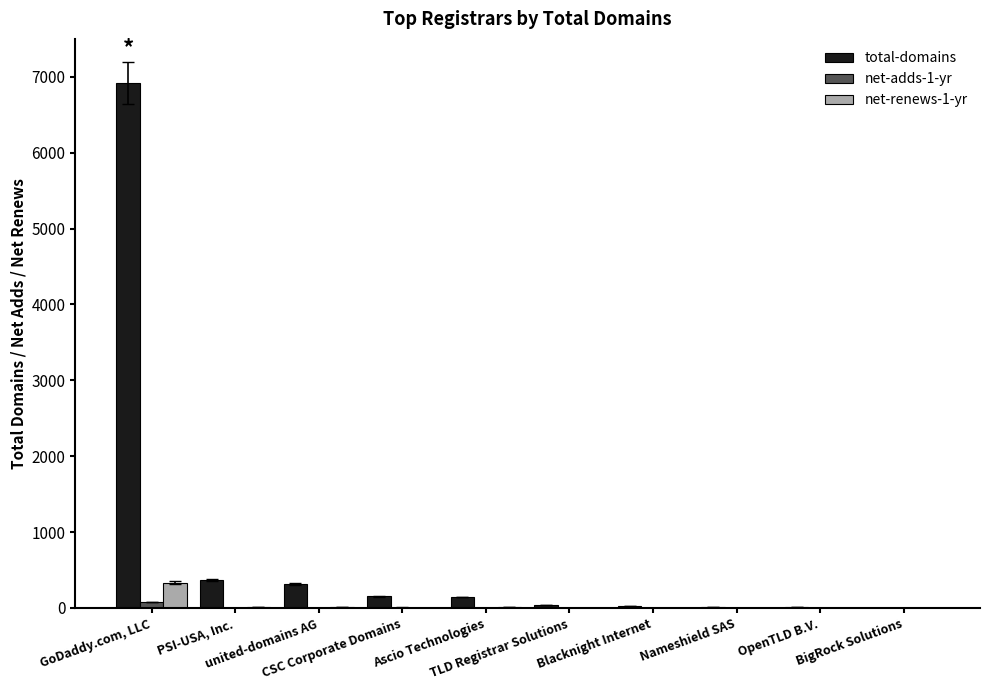

What value does the net-renews-1-yr series have at GoDaddy.com, LLC, to the nearest 10?

340